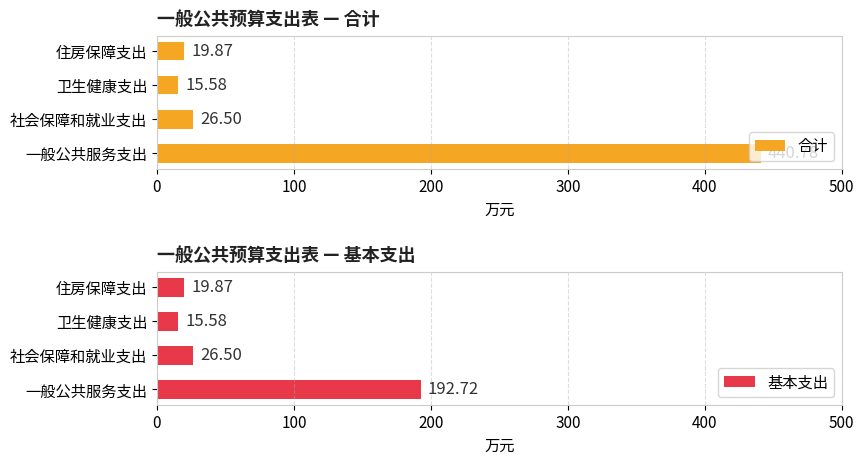

What is the difference between the 基本支出 values at 卫生健康支出 and 住房保障支出?

4.3